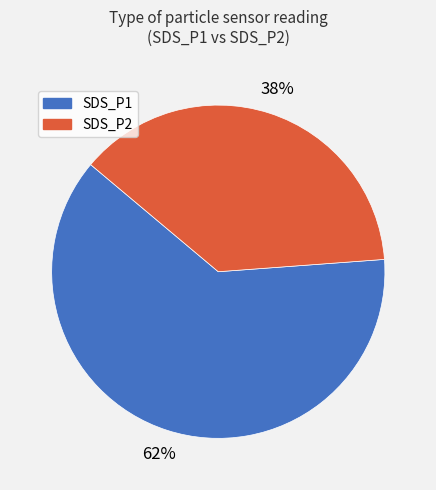

Between SDS_P1 and SDS_P2, which is larger?

SDS_P1